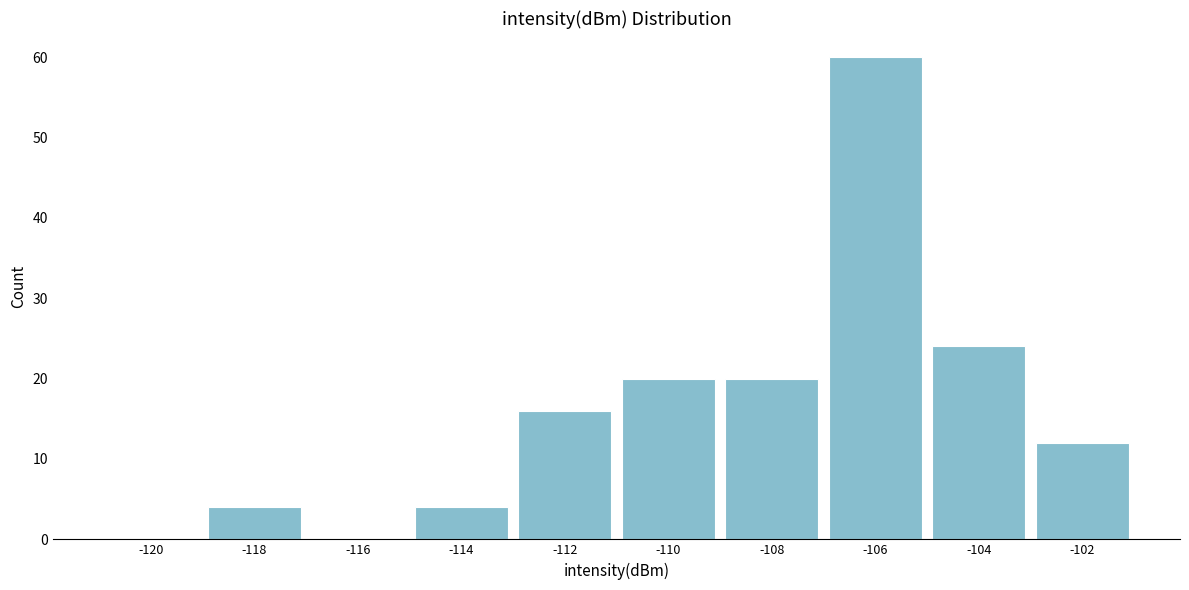

Reading right to left, list all the values displayed in this chart.

-102=12	-104=24	-106=60	-108=20	-110=20	-112=16	-114=4	-116=0	-118=4	-120=0